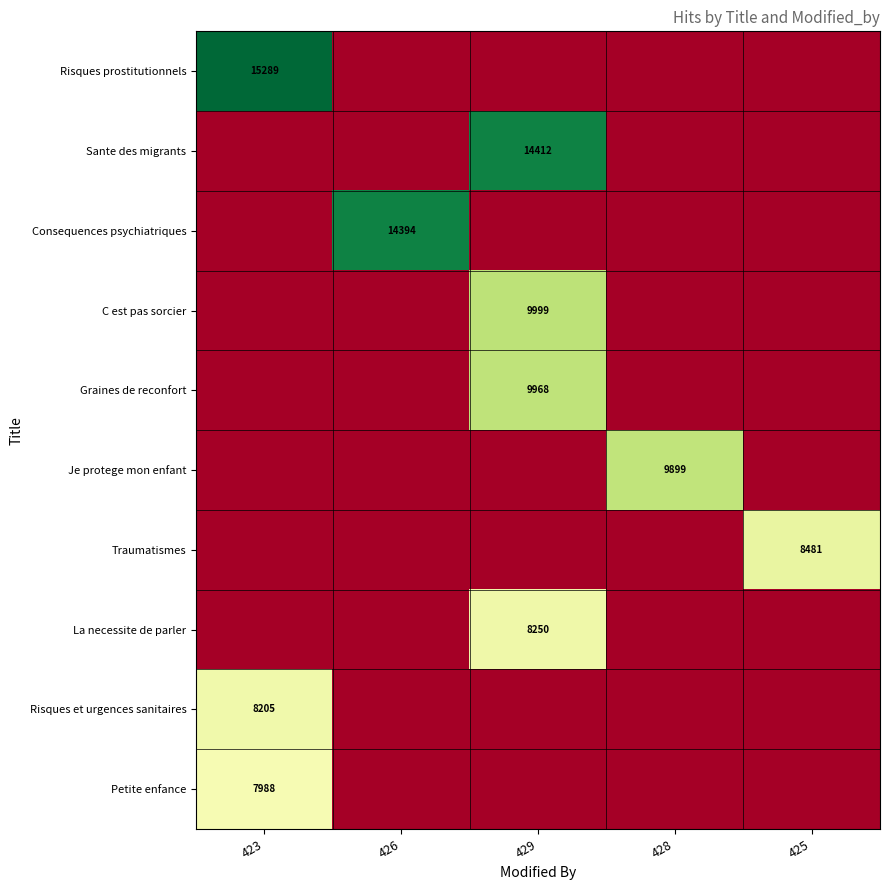

The Consequences psychiatriques series shows 7075 at 426. True or false?

False